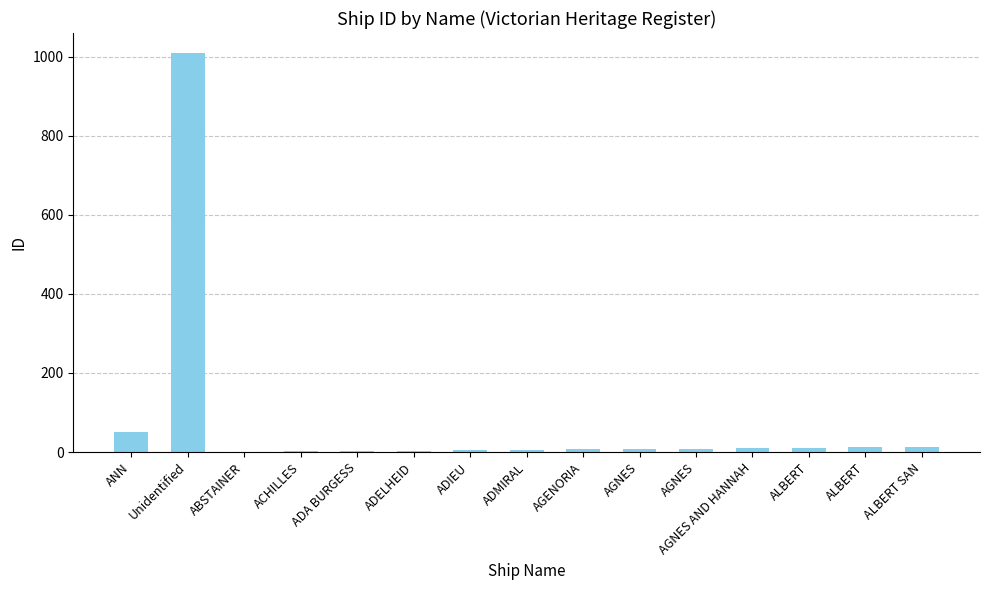

True or false: the data shows 5 at ADIEU.

True